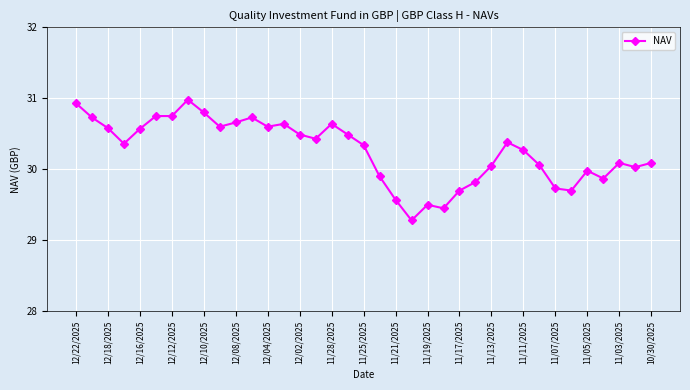

What is the difference between the maximum and minimum values?

1.7